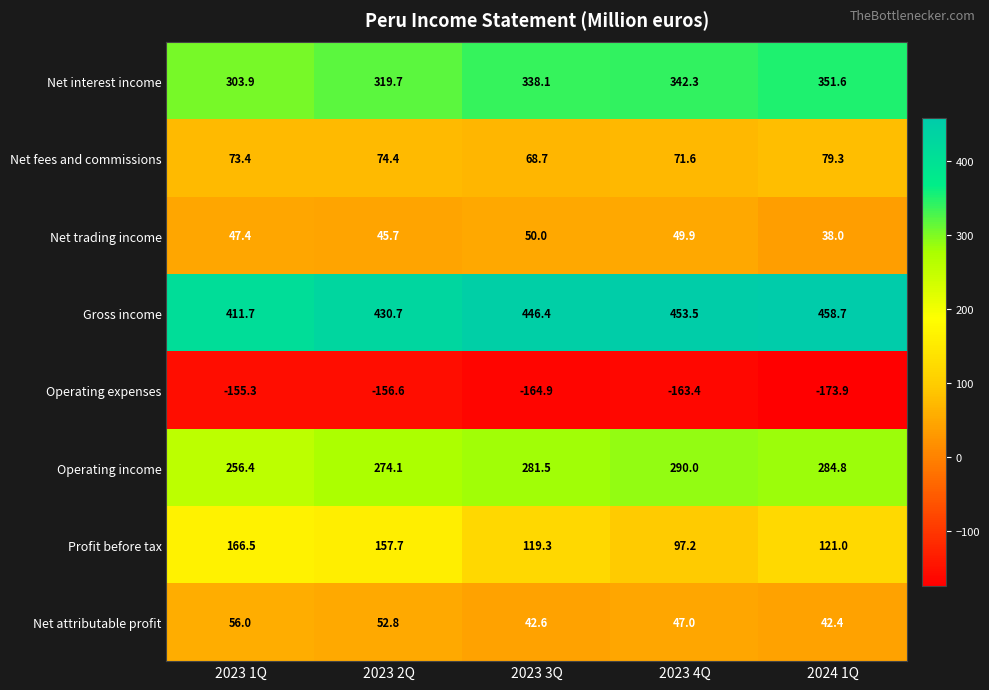

The value of Net interest income at 2023 2Q is 319.7. True or false?

True